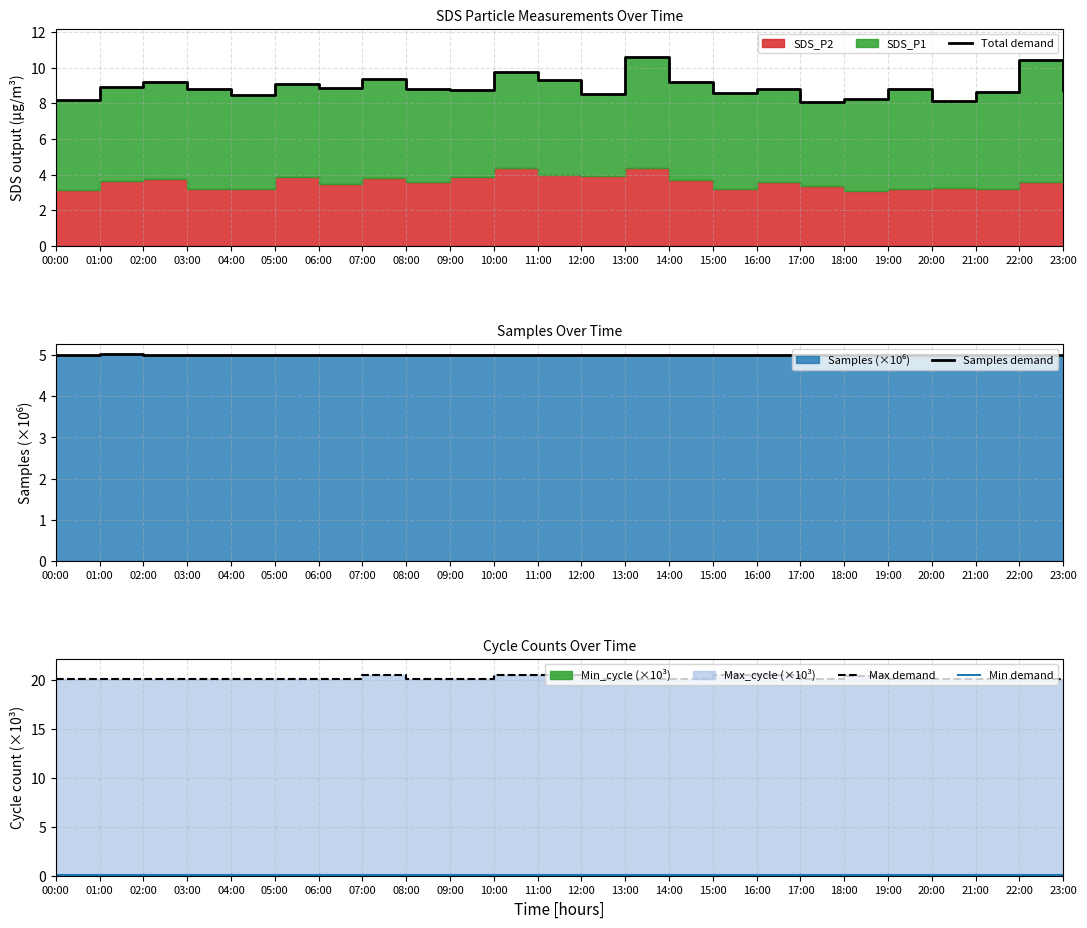

What is the spread (max minus min) of values at 07:00?

20.5